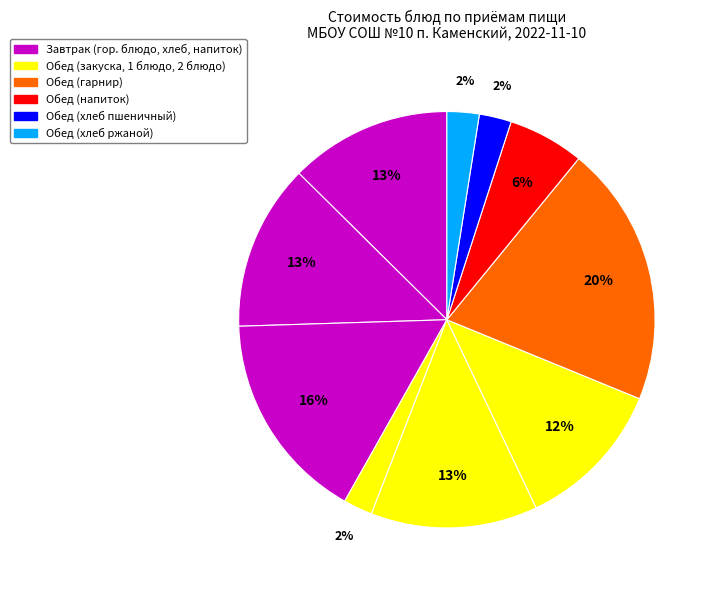

Does any single category account for the majority?

No